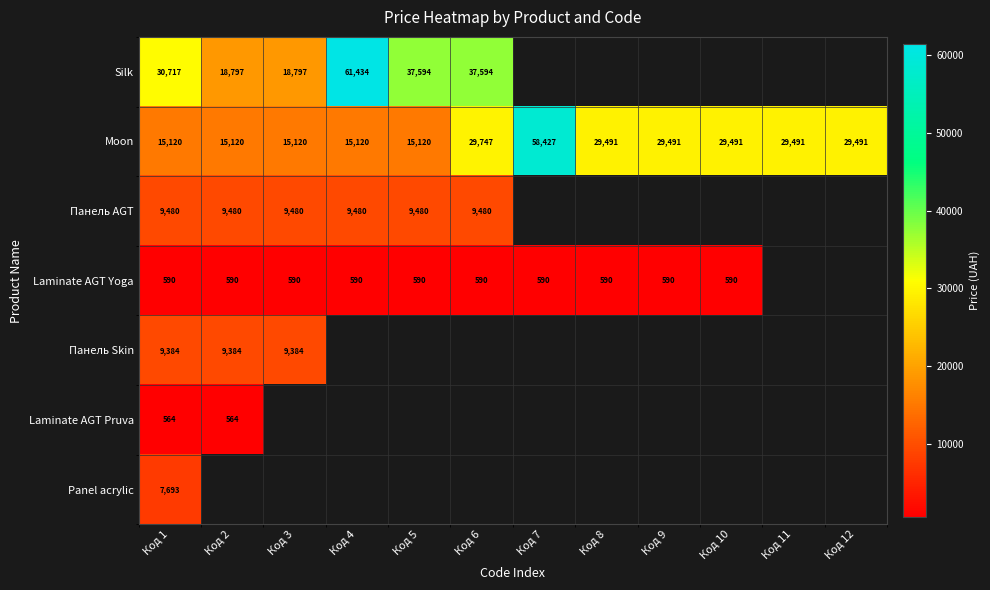

What is the greatest value displayed?

61434.3